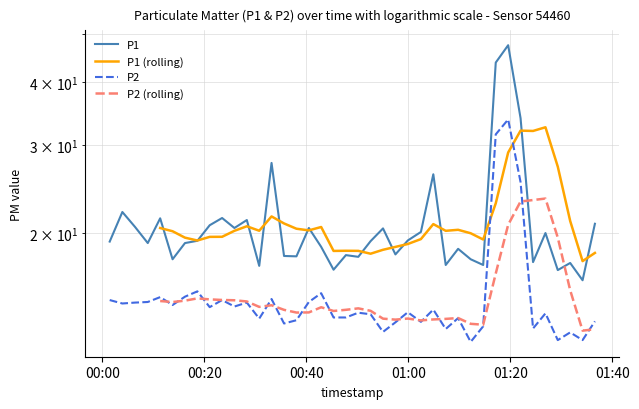

Which series has the largest total across all categories?

P1